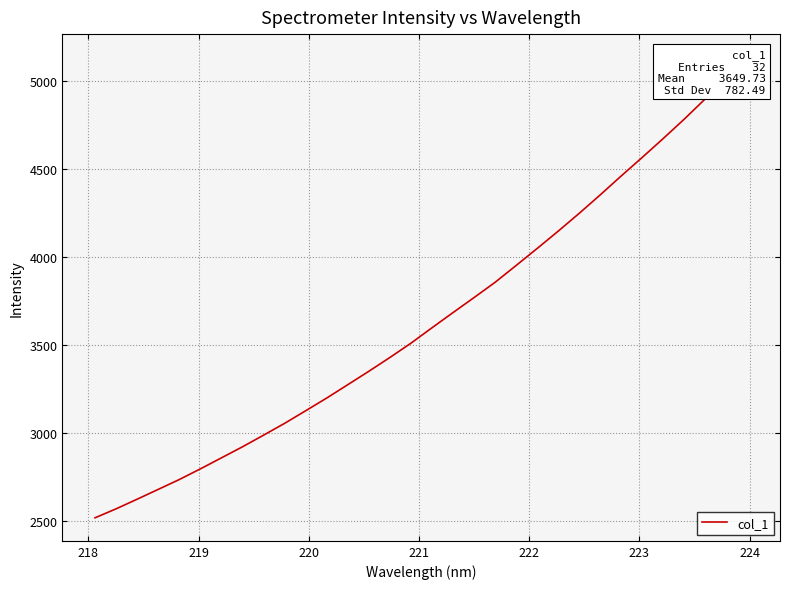

What is the greatest value displayed?

5134.1